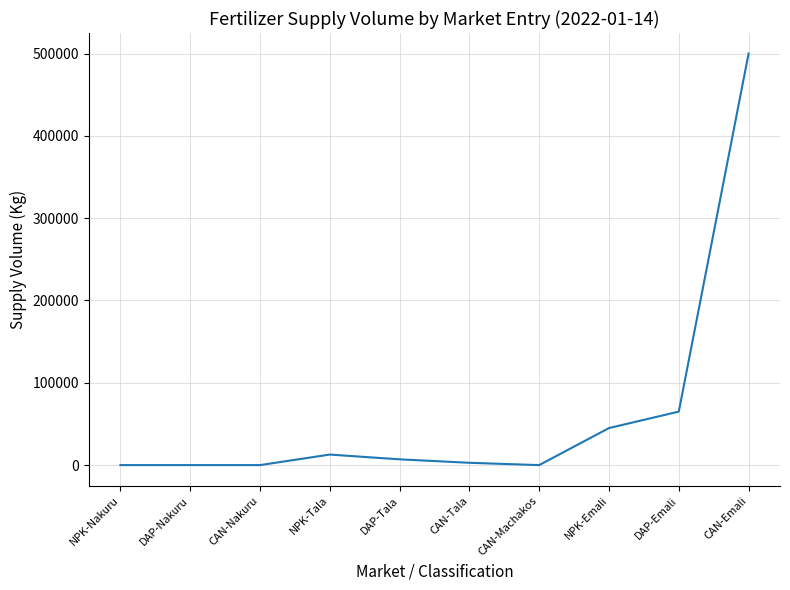

Does the chart have visible grid lines?

Yes